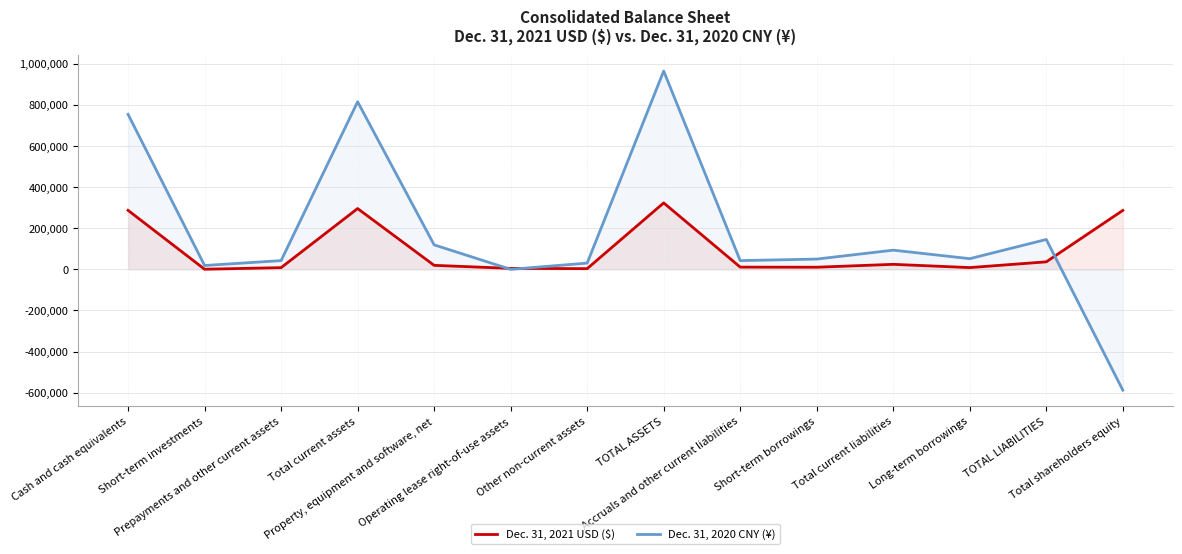

Rank the series at Prepayments and other current assets from lowest to highest value.

Dec. 31, 2021 USD ($), Dec. 31, 2020 CNY (¥)